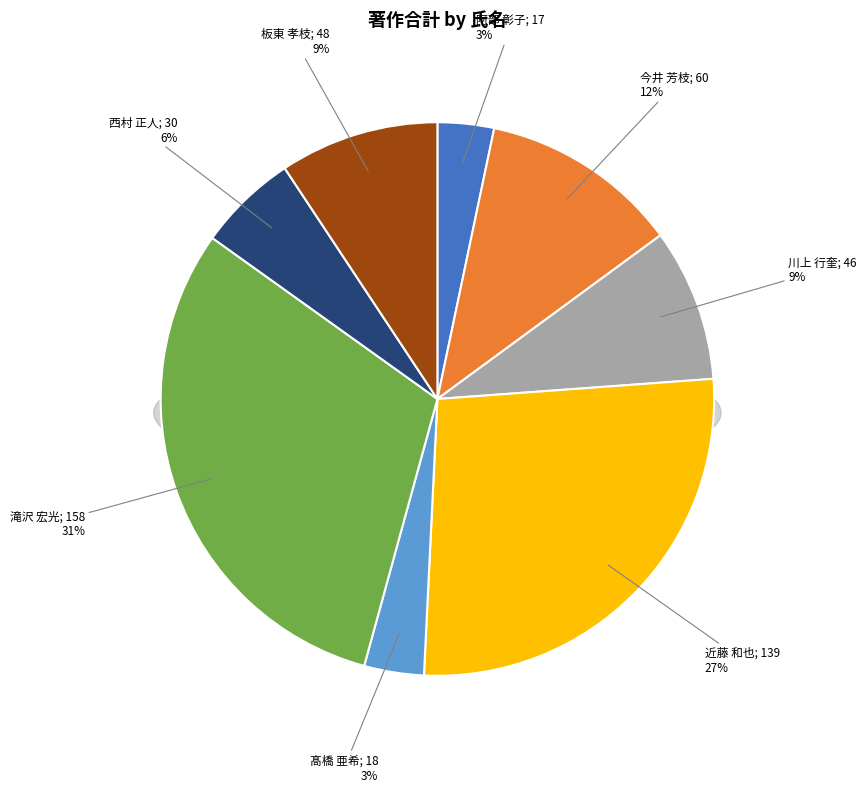

How many slices are in this pie chart?

8